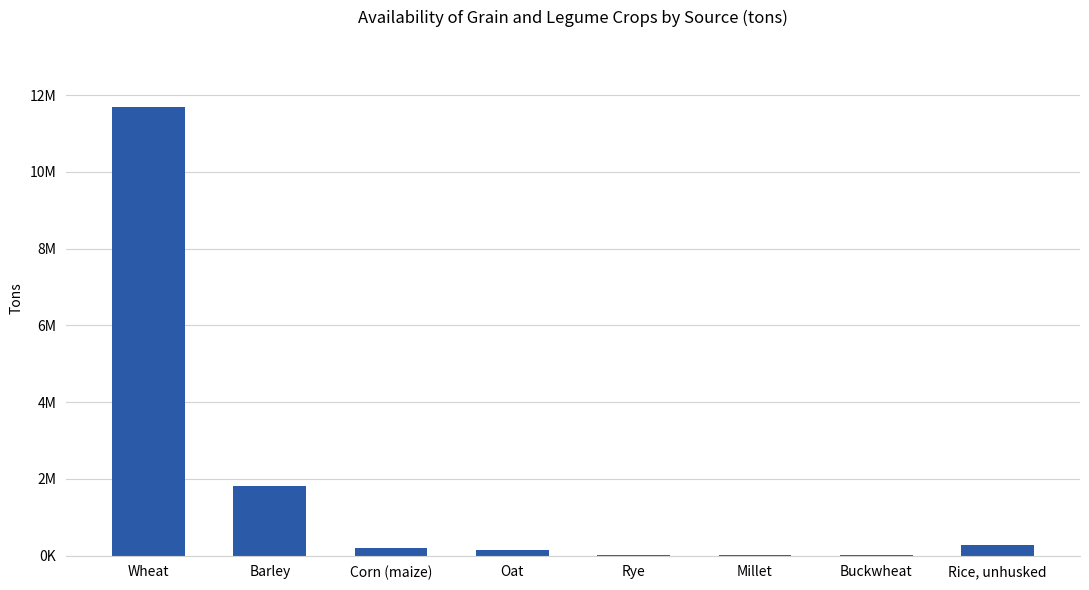

How many categories are shown in the chart?

8